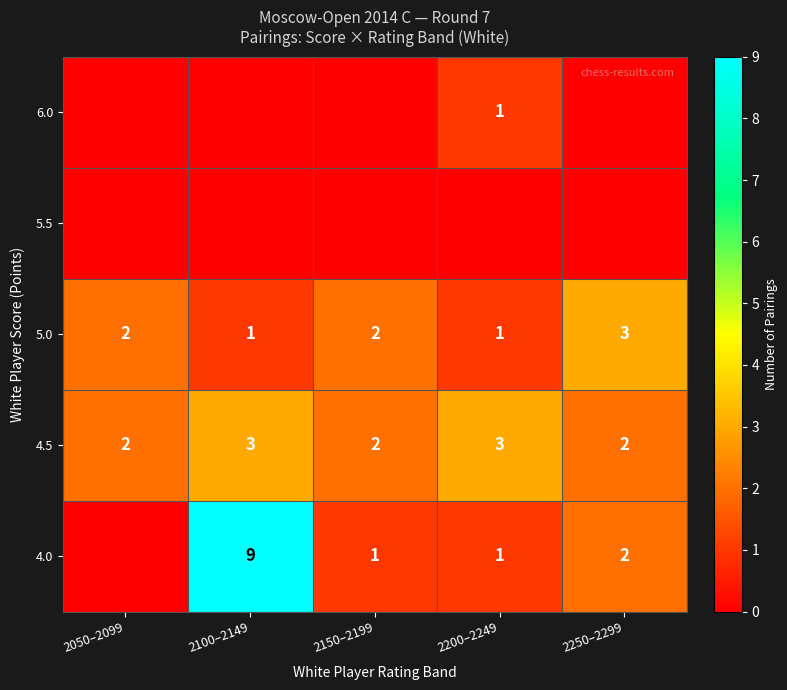

What is the sum of the 4.0 values at 2100–2149 and 2150–2199?

10